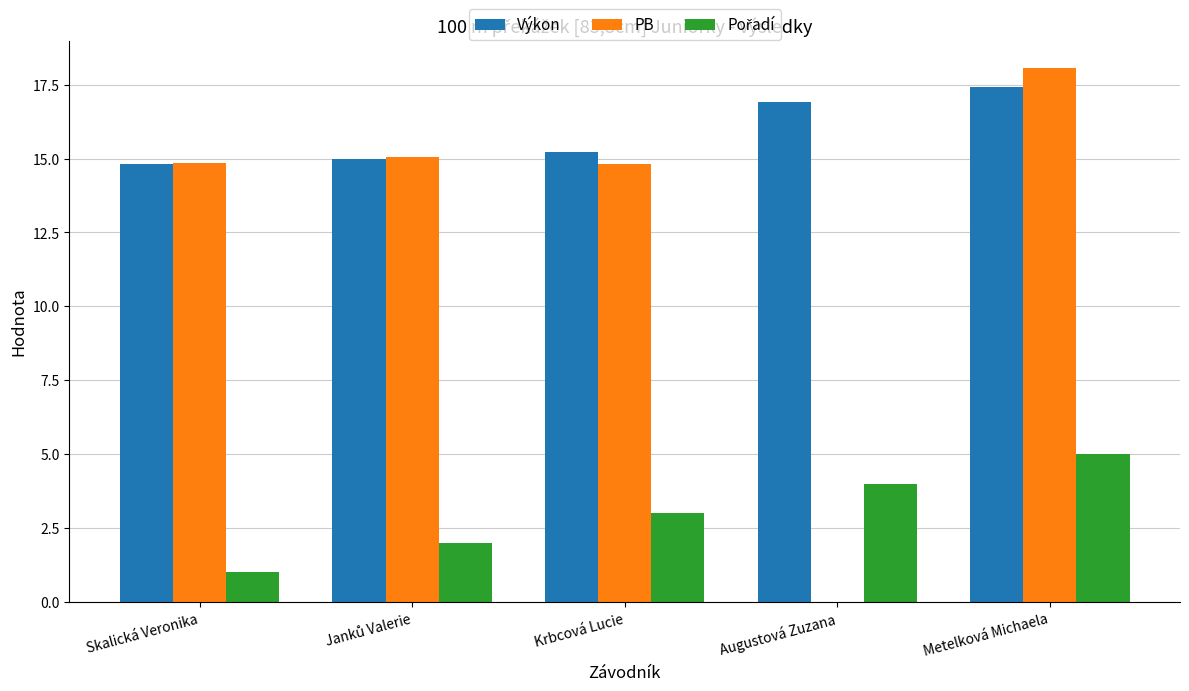

Which category has the highest value across all series?

Metelková Michaela